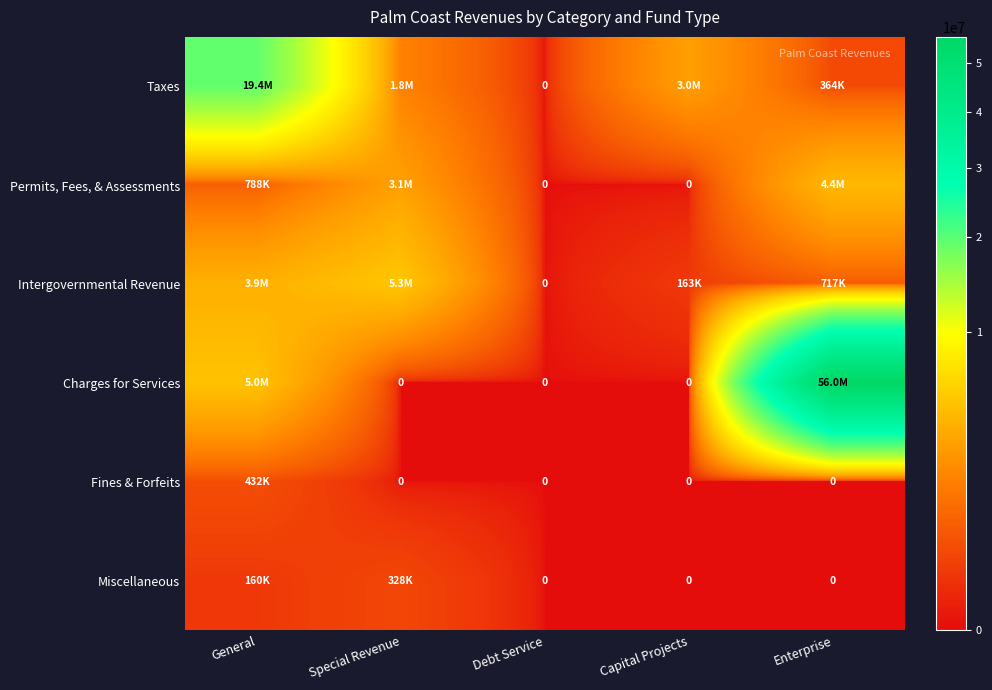

The value of Charges for Services at Capital Projects is 23643291. True or false?

False